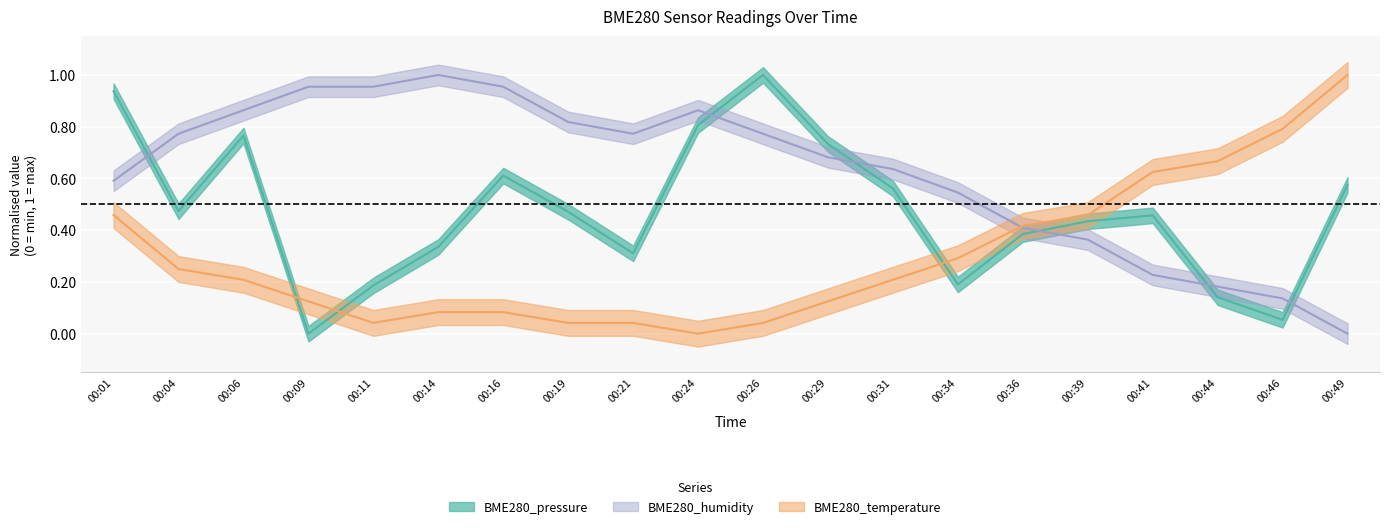

Is it true that BME280_temperature equals 0.0 at 00:09?

False